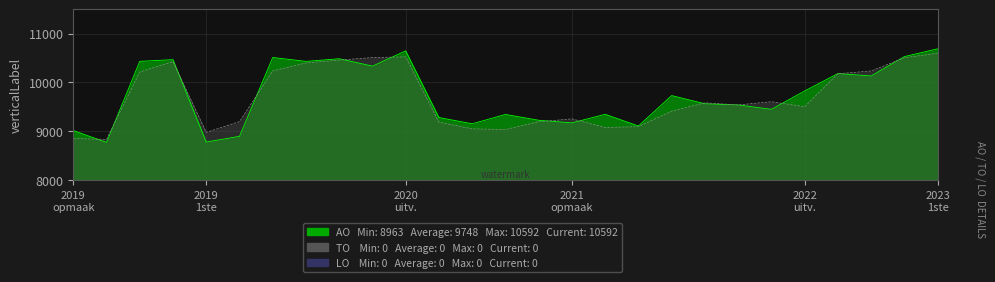

True or false: AO (line) and TO (line) intersect in this chart.

True